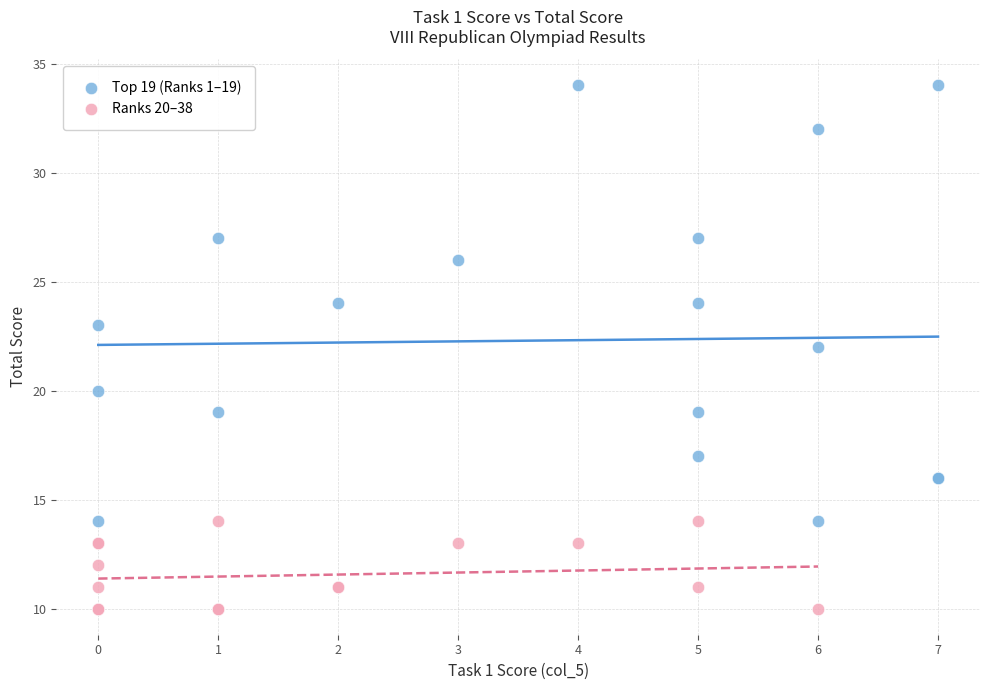

Which series reaches the minimum Y coordinate?

Ranks 20–38